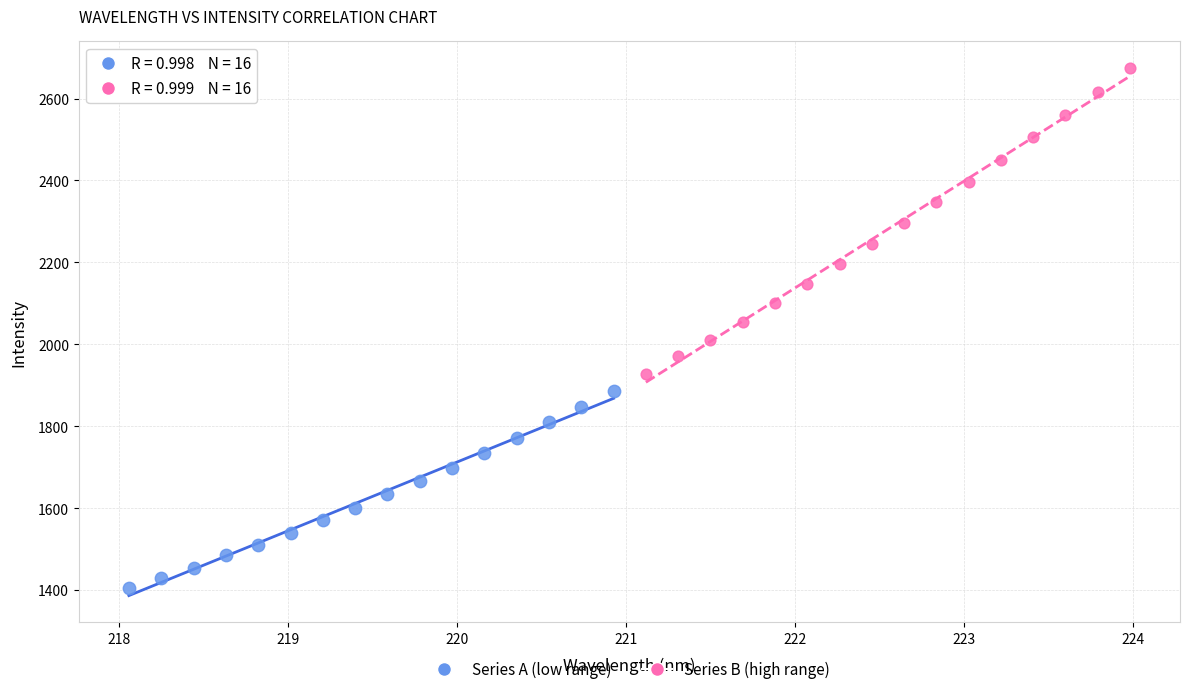

Which series contains the highest Y value?

Series B (high range)